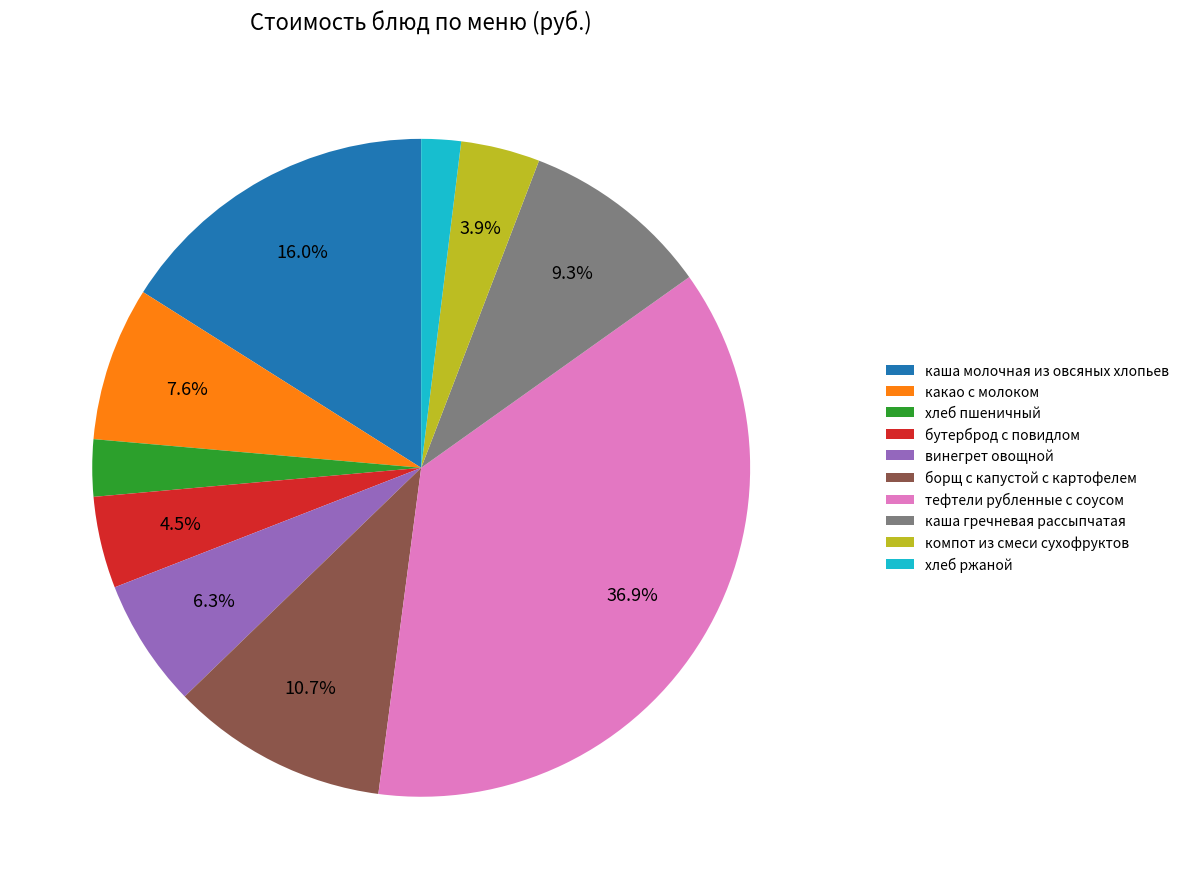

Rank the categories by value from highest to lowest.

тефтели рубленные с соусом, каша молочная из овсяных хлопьев, борщ с капустой с картофелем, каша гречневая рассыпчатая, какао с молоком, винегрет овощной, бутерброд с повидлом, компот из смеси сухофруктов, хлеб пшеничный, хлеб ржаной